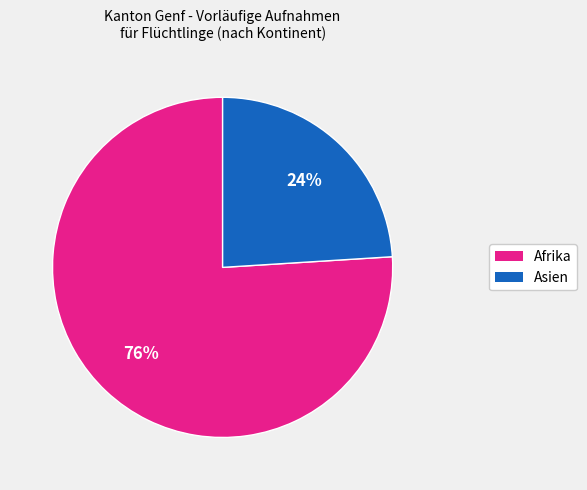

To the nearest percent, what is the difference between the largest and smallest slice percentages?

52%